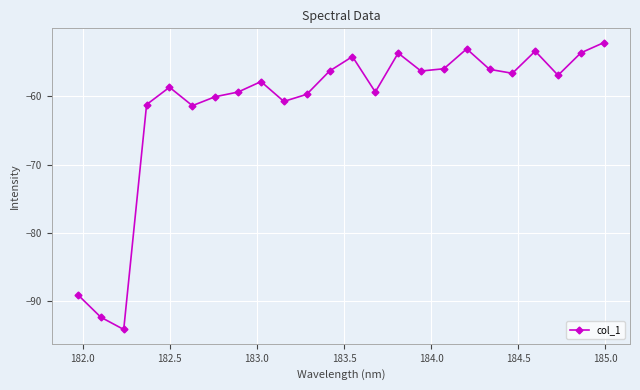

What is the value of the 13th point from the left?

-54.2